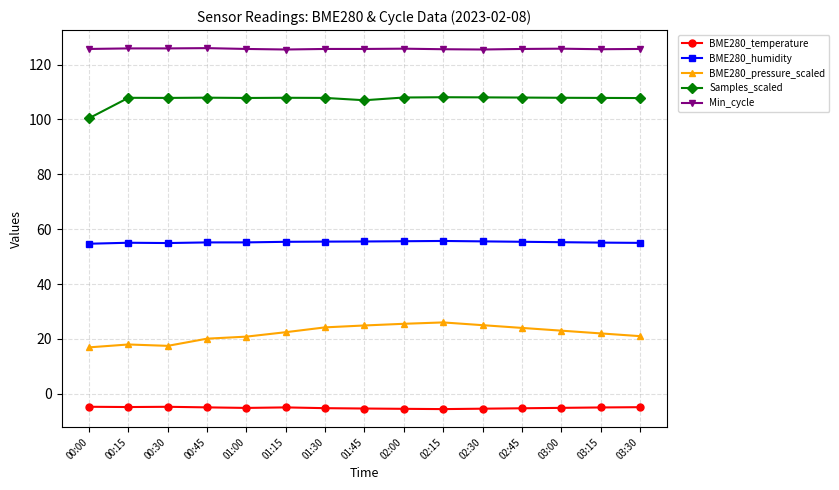

How many data points does each series have?

15